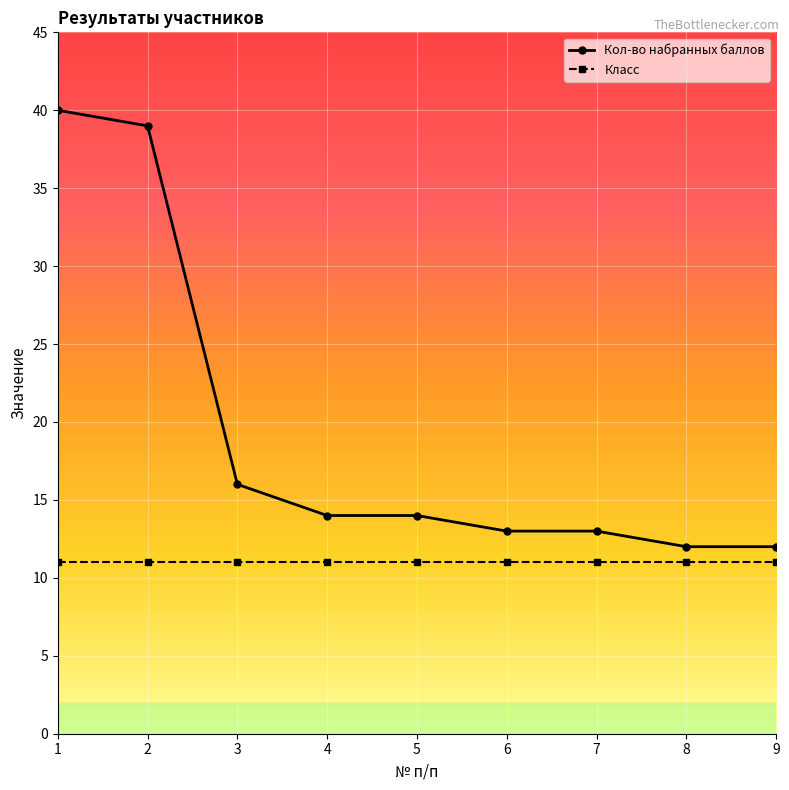

List the series in order of their overall mean, highest first.

Кол-во набранных баллов, Класс